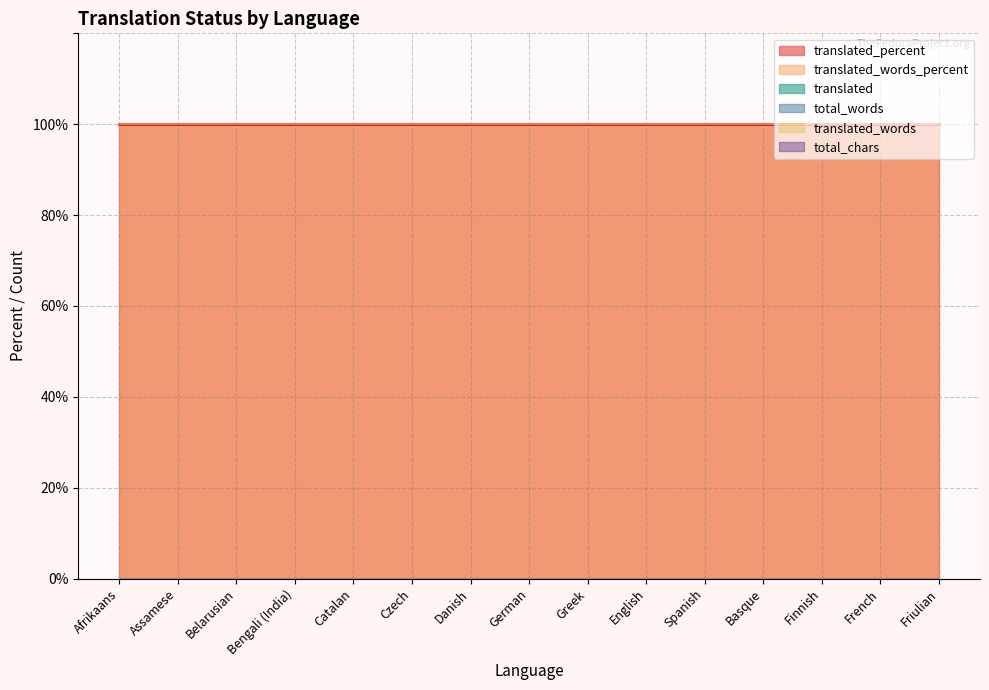

Reading right to left, transcribe all the data shown in this chart.

translated: Friulian=0	French=0	Finnish=0	Basque=0	Spanish=0	English=0	Greek=0	German=0	Danish=0	Czech=0	Catalan=0	Bengali (India)=0	Belarusian=0	Assamese=0	Afrikaans=0
translated_percent: Friulian=100	French=100	Finnish=100	Basque=100	Spanish=100	English=100	Greek=100	German=100	Danish=100	Czech=100	Catalan=100	Bengali (India)=100	Belarusian=100	Assamese=100	Afrikaans=100
translated_words_percent: Friulian=100	French=100	Finnish=100	Basque=100	Spanish=100	English=100	Greek=100	German=100	Danish=100	Czech=100	Catalan=100	Bengali (India)=100	Belarusian=100	Assamese=100	Afrikaans=100
total_words: Friulian=0	French=0	Finnish=0	Basque=0	Spanish=0	English=0	Greek=0	German=0	Danish=0	Czech=0	Catalan=0	Bengali (India)=0	Belarusian=0	Assamese=0	Afrikaans=0
translated_words: Friulian=0	French=0	Finnish=0	Basque=0	Spanish=0	English=0	Greek=0	German=0	Danish=0	Czech=0	Catalan=0	Bengali (India)=0	Belarusian=0	Assamese=0	Afrikaans=0
total_chars: Friulian=0	French=0	Finnish=0	Basque=0	Spanish=0	English=0	Greek=0	German=0	Danish=0	Czech=0	Catalan=0	Bengali (India)=0	Belarusian=0	Assamese=0	Afrikaans=0